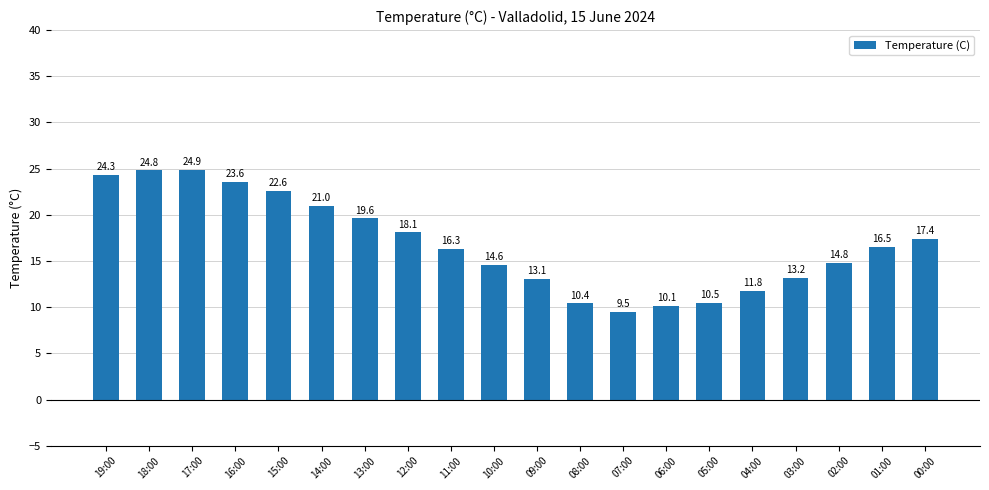

Which has a higher value, 12:00 or 04:00?

12:00